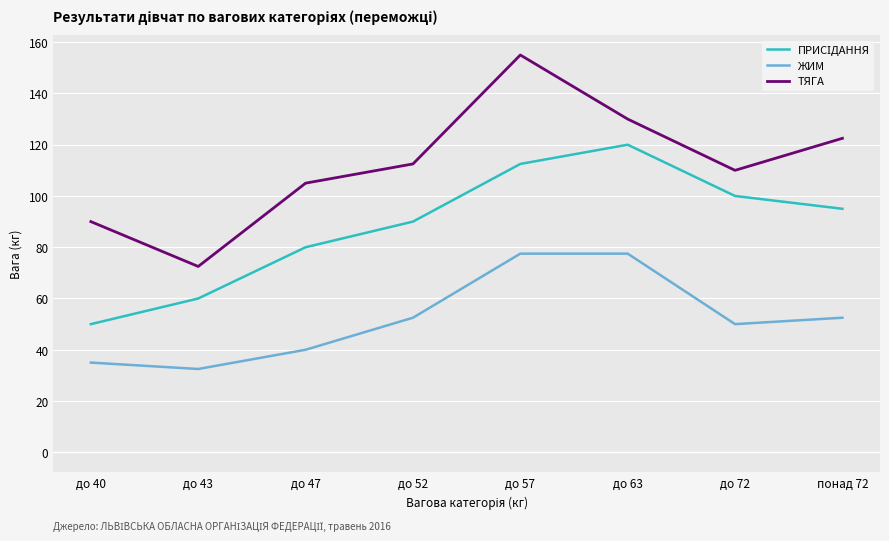

What is the difference between the maximum and minimum values in the ТЯГА series?

82.5